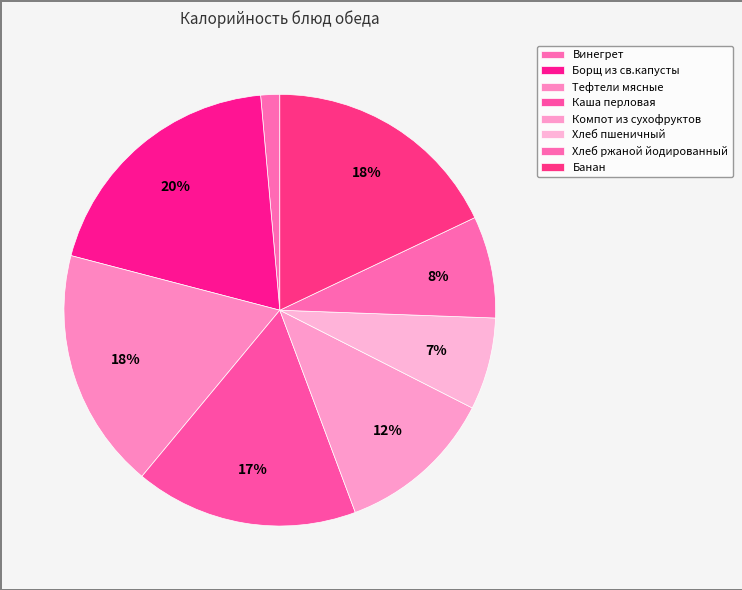

How many slices are in this pie chart?

8